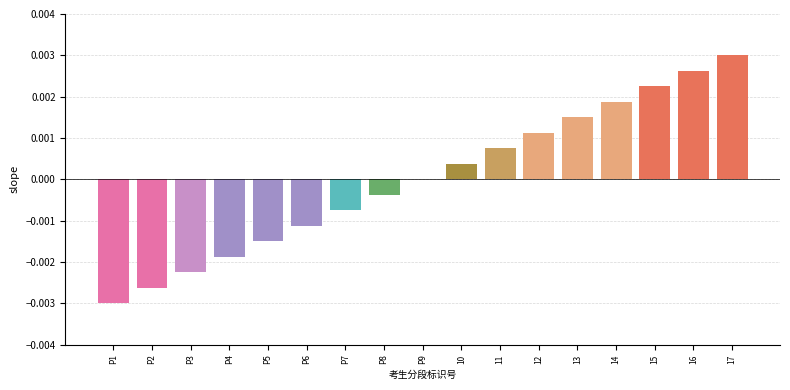

Between P6 and 12, which is larger?

12